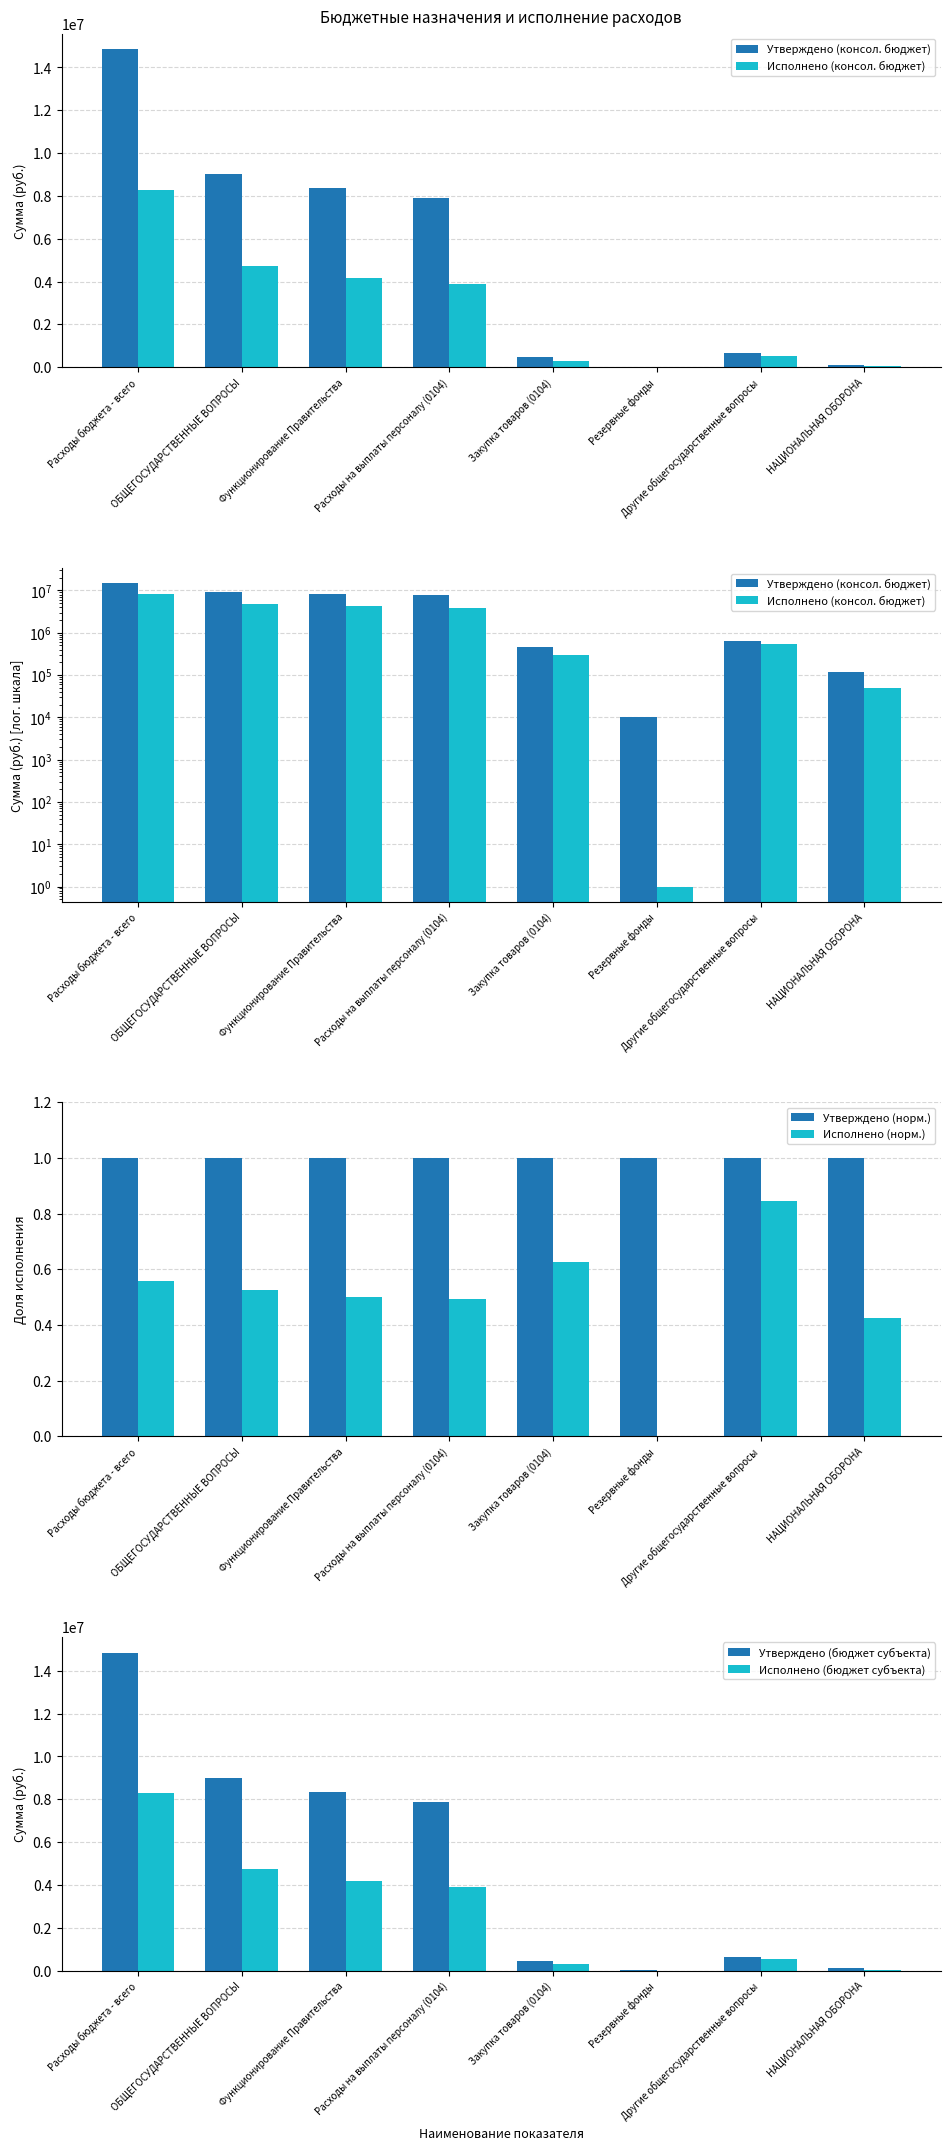

List the labels in order of Исполнено (консол. бюджет) value, smallest first.

Резервные фонды, НАЦИОНАЛЬНАЯ ОБОРОНА, Закупка товаров (0104), Другие общегосударственные вопросы, Расходы на выплаты персоналу (0104), Функционирование Правительства, ОБЩЕГОСУДАРСТВЕННЫЕ ВОПРОСЫ, Расходы бюджета - всего